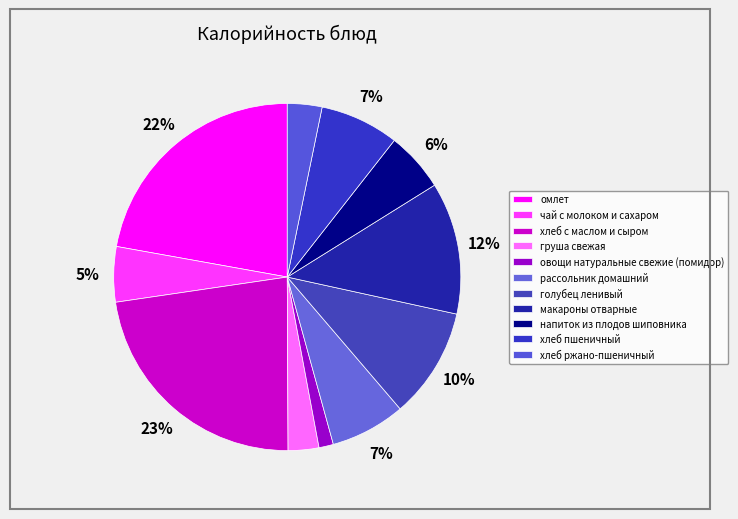

How many segments does this pie chart have?

11